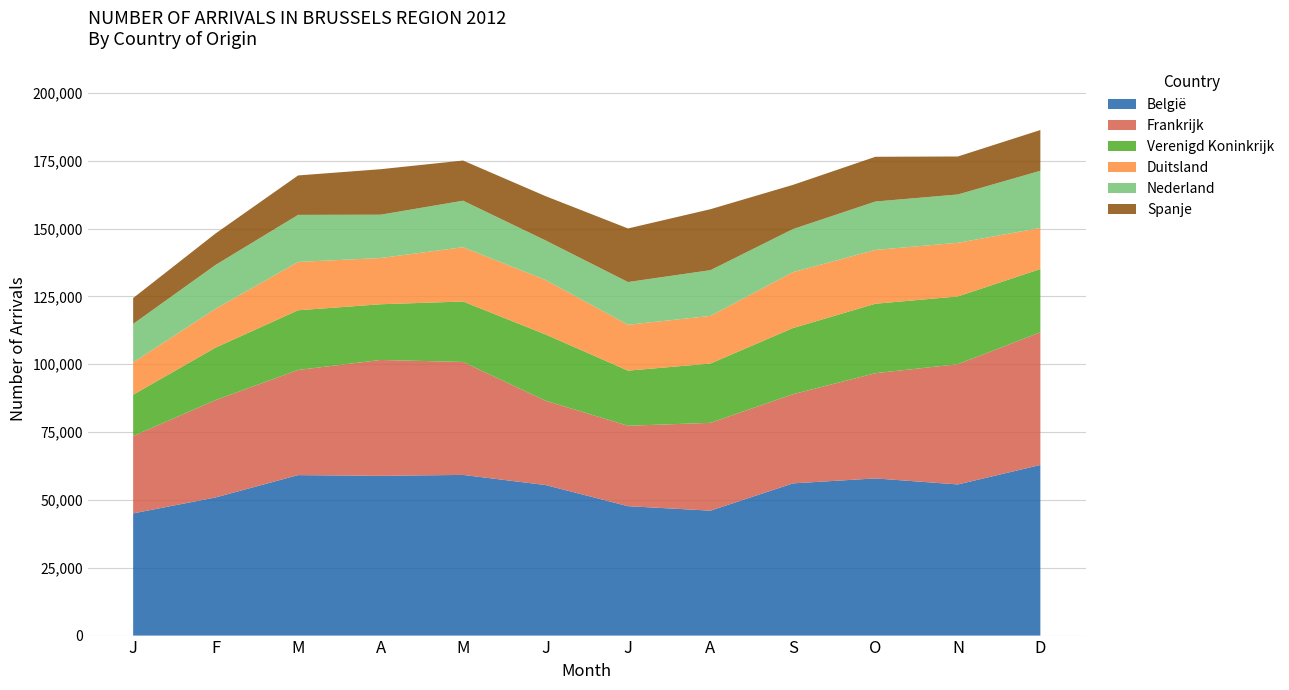

Reading left to right, list all the values displayed in this chart.

België: 45037	50911	59135	58868	59207	55483	47686	46038	56089	57920	55696	62871
Frankrijk: 28509	35869	38745	42704	41623	31079	29637	32364	32852	38772	44314	48882
Verenigd Koninkrijk: 15219	19358	22003	20524	22285	24409	20310	21848	24388	25598	24971	23330
Duitsland: 11899	14298	17807	17041	19984	20056	16902	17553	20598	19827	19760	15124
Nederland: 14190	16170	17343	15961	17157	14602	15746	16864	15873	17840	17816	21084
Spanje: 9528	11591	14530	16765	14800	16312	19751	22458	16289	16486	13997	15013